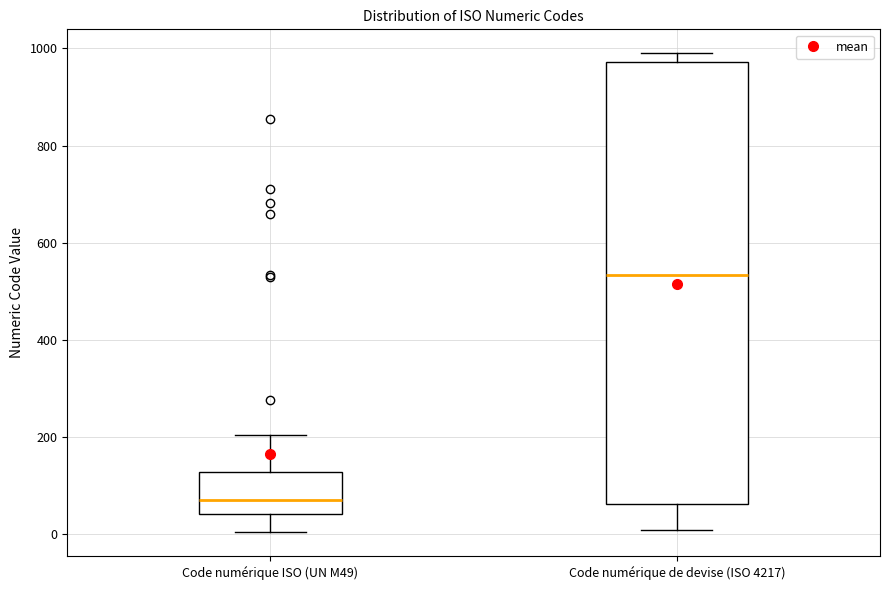

Reading left to right, read every box against the y-axis: the position of its median line, the range the box covers, and the ends of its whiskers. The values are not printed on the chart, so give them approximately, as read against the axis.

Code numérique ISO (UN M49): median 80, box 40 to 120, whiskers 0 to 200
Code numérique de devise (ISO 4217): median 540, box 60 to 980, whiskers 0 to 1000